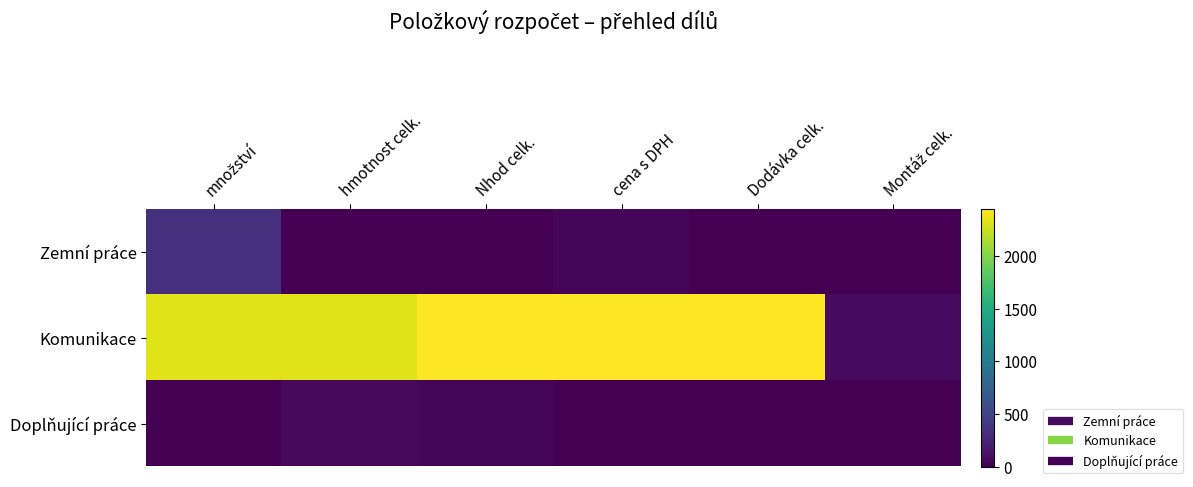

Reading left to right, what are all the values shown in this chart?

Zemní práce: množství=342.0	hmotnost celk.=0.0	Nhod celk.=0.1	cena s DPH=46.0	Dodávka celk.=0.0	Montáž celk.=0.0
Komunikace: množství=2329.7	hmotnost celk.=2330.0	Nhod celk.=2446.5	cena s DPH=2446.0	Dodávka celk.=2446.5	Montáž celk.=70.5
Doplňující práce: množství=6.5	hmotnost celk.=62.5	Nhod celk.=29.2	cena s DPH=0.0	Dodávka celk.=0.0	Montáž celk.=0.0